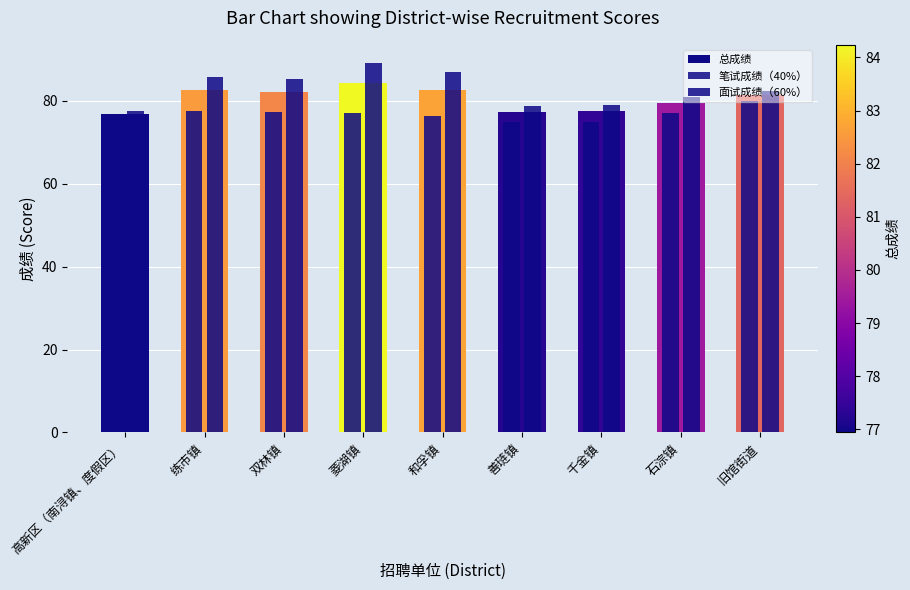

Are the bars grouped side by side (vs. stacked)?

Yes